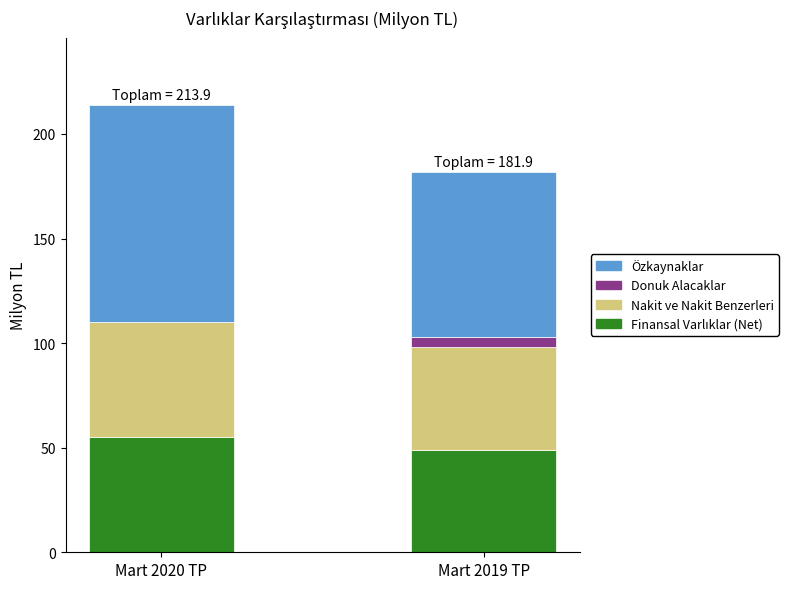

At which category is the sum across all series the highest?

Mart 2020 TP